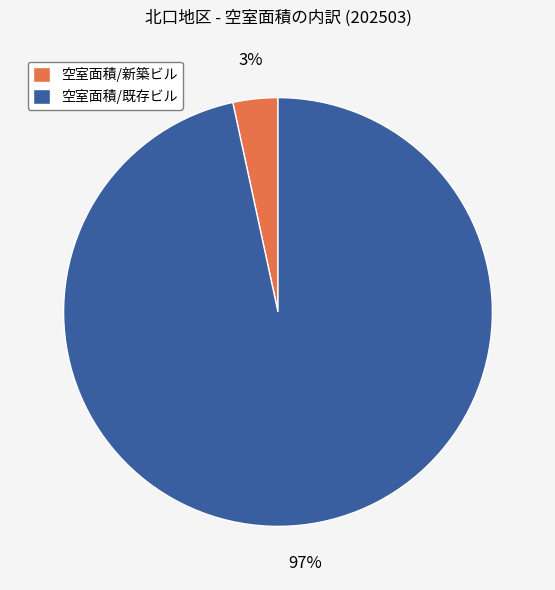

How many segments does this pie chart have?

2